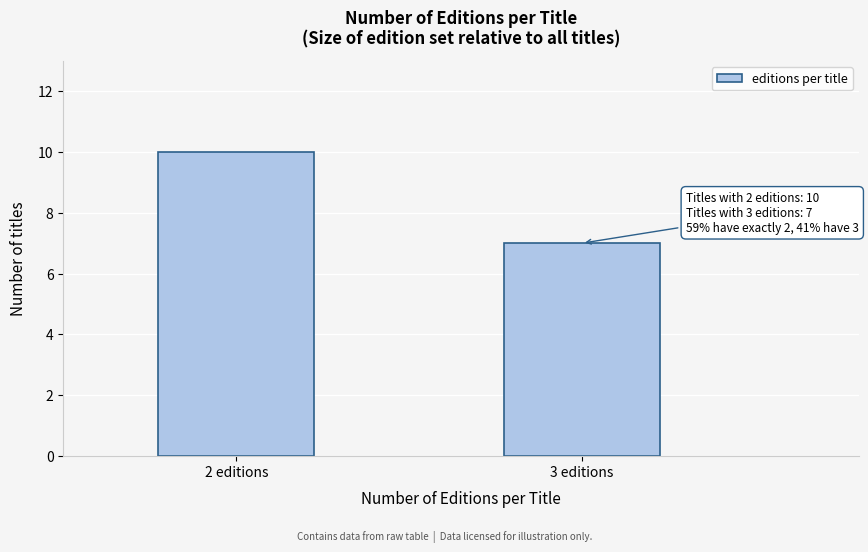

Reading right to left, extract all data points from this chart.

3 editions=7	2 editions=10